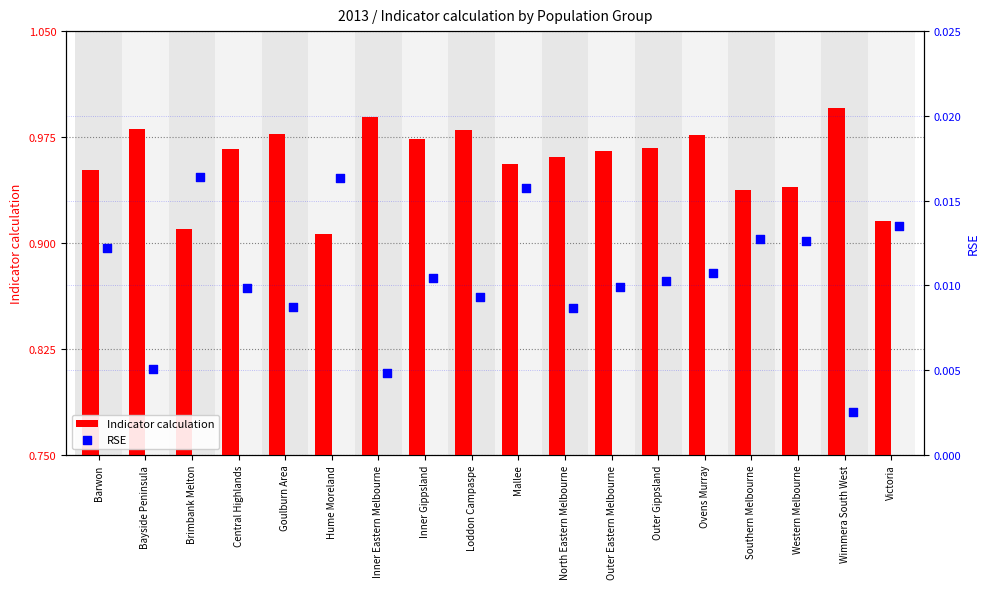

Is it true that Indicator calculation equals 0.3 at Brimbank Melton?

False